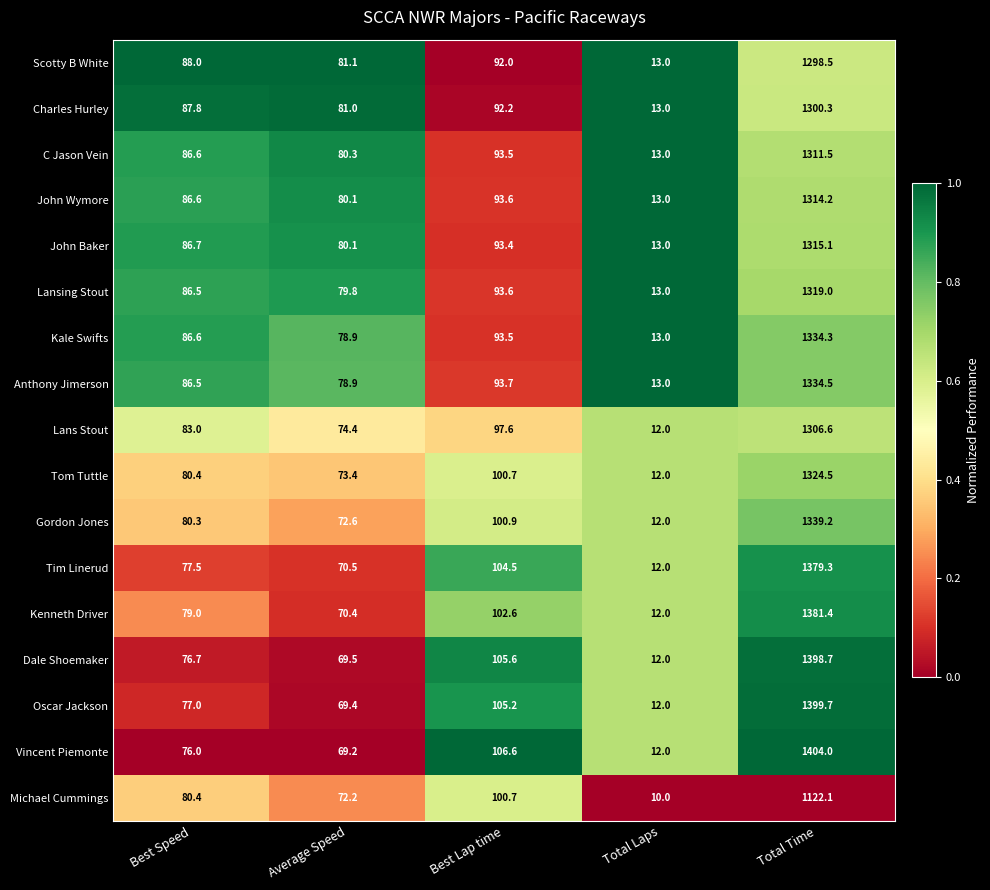

Rank the series by their maximum value, from lowest to highest.

Michael Cummings, Scotty B White, Charles Hurley, Lans Stout, C Jason Vein, John Wymore, John Baker, Lansing Stout, Tom Tuttle, Kale Swifts, Anthony Jimerson, Gordon Jones, Tim Linerud, Kenneth Driver, Dale Shoemaker, Oscar Jackson, Vincent Piemonte